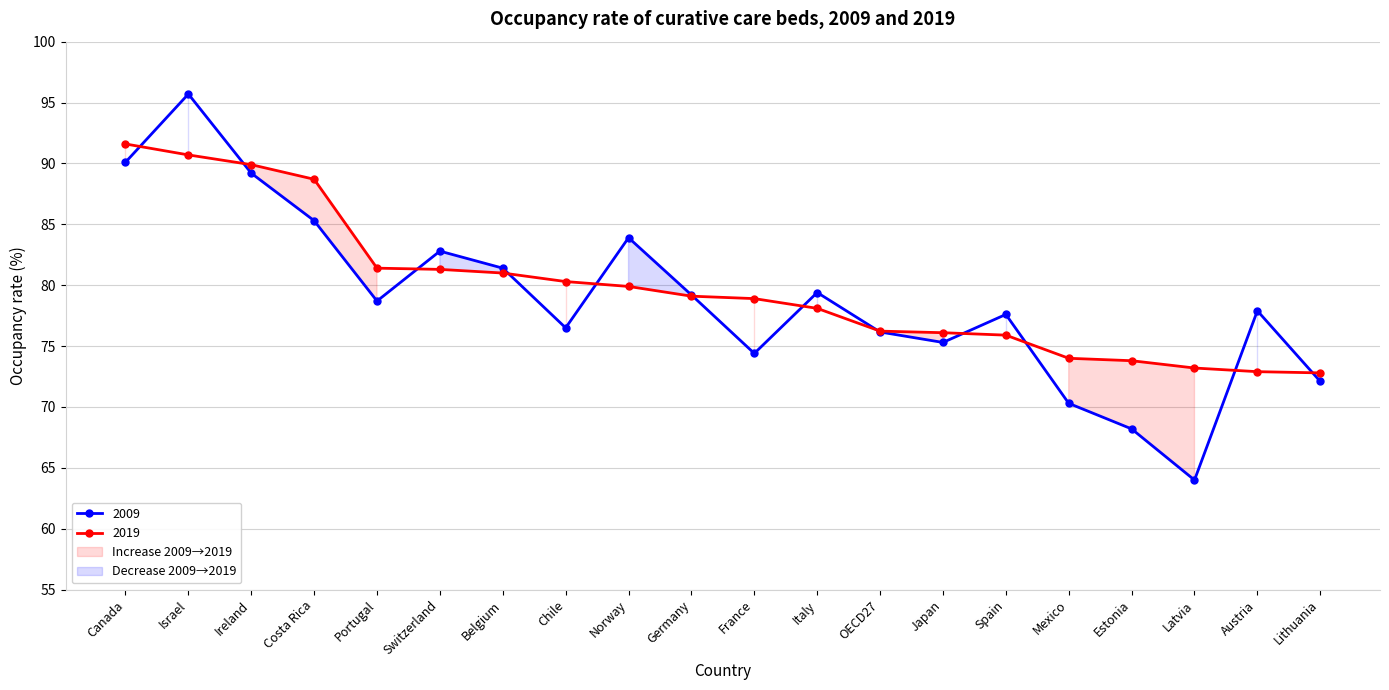

Is it true that 2009 equals 118.5 at Spain?

False